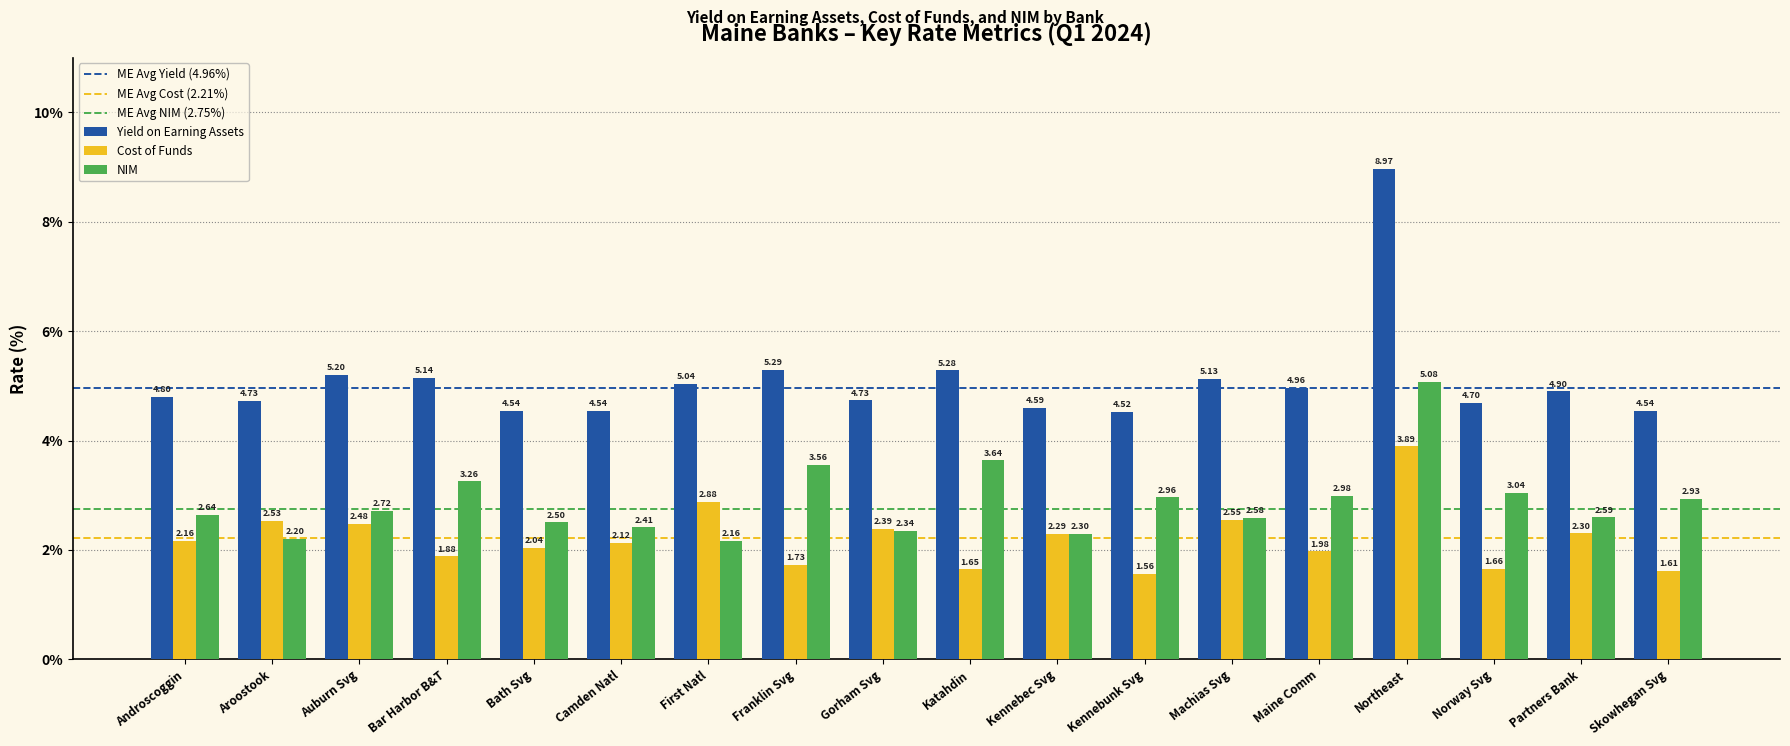

How many bars are there in each group?

3